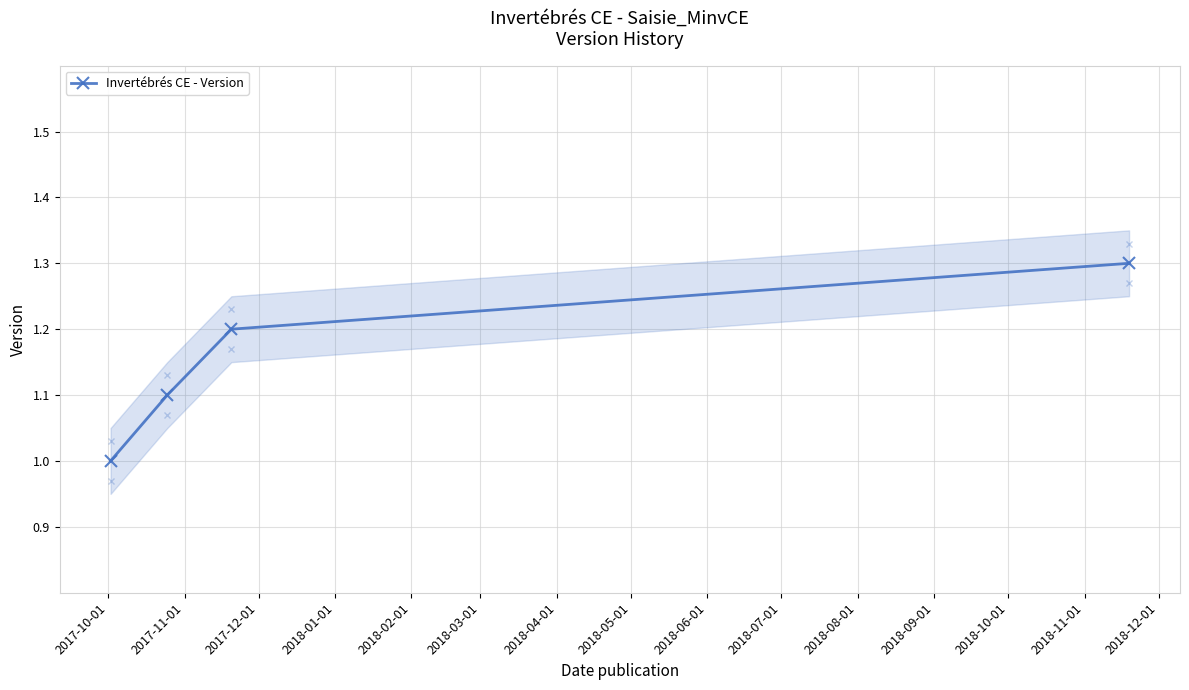

True or false: there are more than 1 points higher than both neighbors.

False